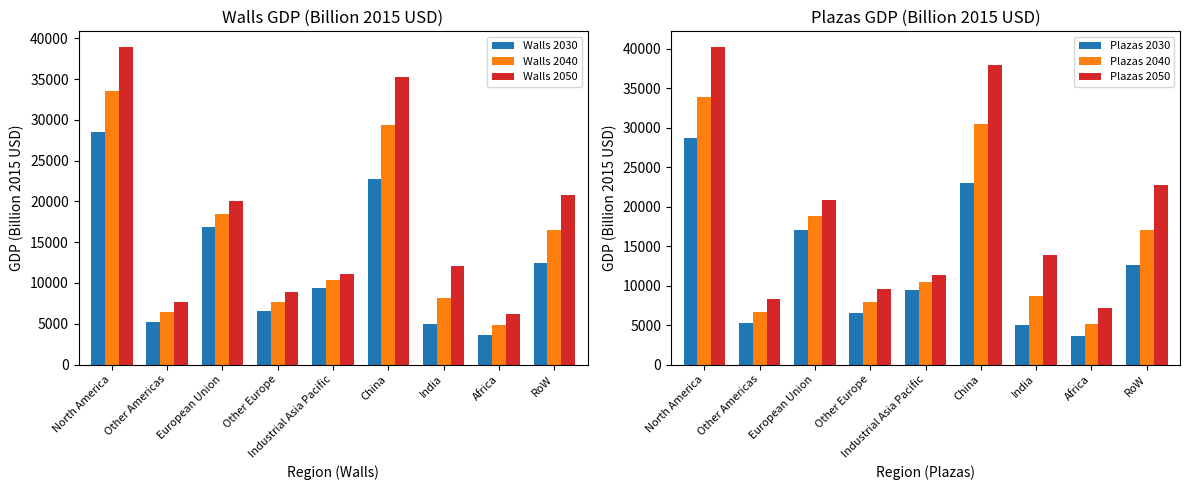

True or false: Plazas 2050 has a value of 18626.7 at China.

False